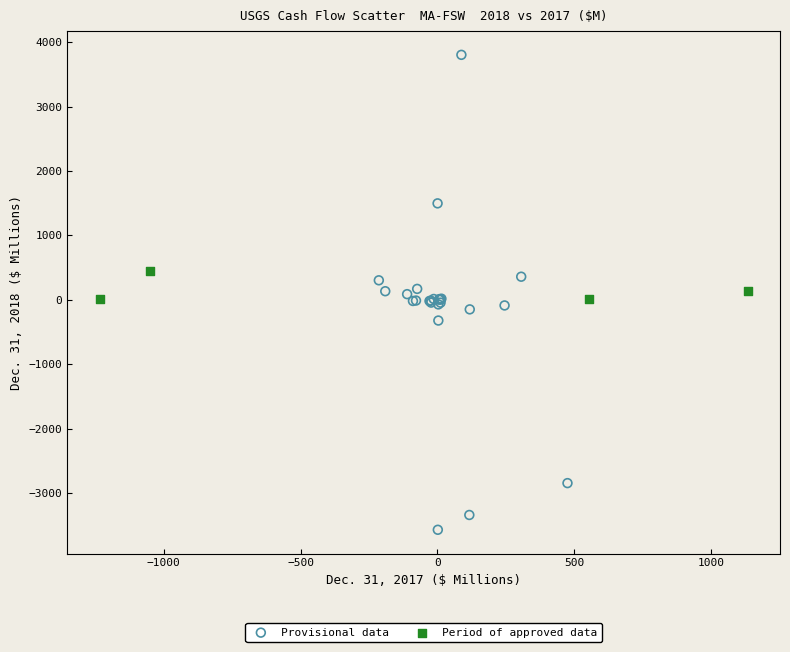

Which series contains the lowest Y value?

Provisional data